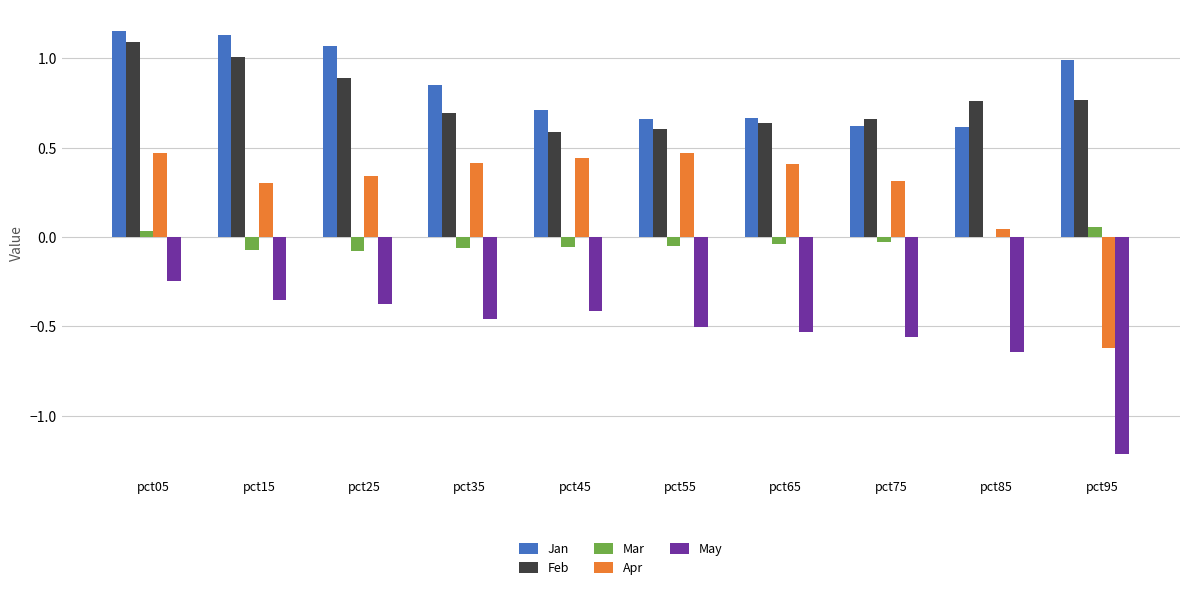

Between pct25 and pct45, which series saw the biggest shift?

Jan